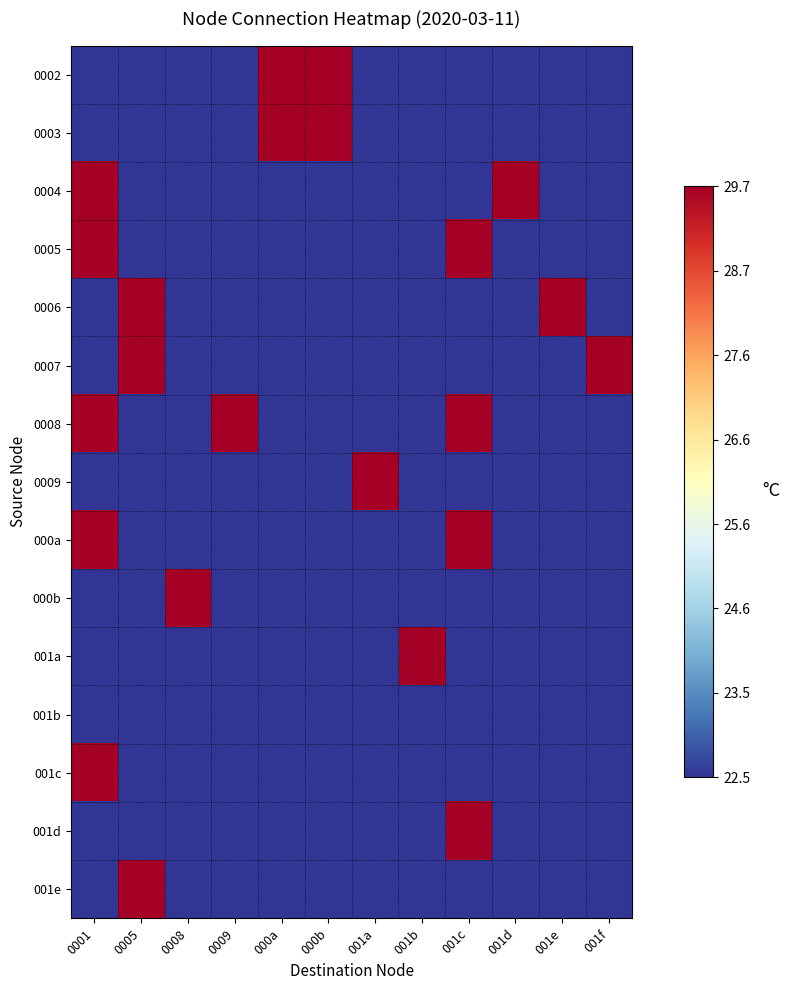

Reading left to right, what are all the values shown in this chart?

0002: 0001=22.5	0005=22.5	0008=22.5	0009=22.5	000a=29.7	000b=29.7	001a=22.5	001b=22.5	001c=22.5	001d=22.5	001e=22.5	001f=22.5
0003: 0001=22.5	0005=22.5	0008=22.5	0009=22.5	000a=29.7	000b=29.7	001a=22.5	001b=22.5	001c=22.5	001d=22.5	001e=22.5	001f=22.5
0004: 0001=29.7	0005=22.5	0008=22.5	0009=22.5	000a=22.5	000b=22.5	001a=22.5	001b=22.5	001c=22.5	001d=29.7	001e=22.5	001f=22.5
0005: 0001=29.7	0005=22.5	0008=22.5	0009=22.5	000a=22.5	000b=22.5	001a=22.5	001b=22.5	001c=29.7	001d=22.5	001e=22.5	001f=22.5
0006: 0001=22.5	0005=29.7	0008=22.5	0009=22.5	000a=22.5	000b=22.5	001a=22.5	001b=22.5	001c=22.5	001d=22.5	001e=29.7	001f=22.5
0007: 0001=22.5	0005=29.7	0008=22.5	0009=22.5	000a=22.5	000b=22.5	001a=22.5	001b=22.5	001c=22.5	001d=22.5	001e=22.5	001f=29.7
0008: 0001=29.7	0005=22.5	0008=22.5	0009=29.7	000a=22.5	000b=22.5	001a=22.5	001b=22.5	001c=29.7	001d=22.5	001e=22.5	001f=22.5
0009: 0001=22.5	0005=22.5	0008=22.5	0009=22.5	000a=22.5	000b=22.5	001a=29.7	001b=22.5	001c=22.5	001d=22.5	001e=22.5	001f=22.5
000a: 0001=29.7	0005=22.5	0008=22.5	0009=22.5	000a=22.5	000b=22.5	001a=22.5	001b=22.5	001c=29.7	001d=22.5	001e=22.5	001f=22.5
000b: 0001=22.5	0005=22.5	0008=29.7	0009=22.5	000a=22.5	000b=22.5	001a=22.5	001b=22.5	001c=22.5	001d=22.5	001e=22.5	001f=22.5
001a: 0001=22.5	0005=22.5	0008=22.5	0009=22.5	000a=22.5	000b=22.5	001a=22.5	001b=29.7	001c=22.5	001d=22.5	001e=22.5	001f=22.5
001b: 0001=22.5	0005=22.5	0008=22.5	0009=22.5	000a=22.5	000b=22.5	001a=22.5	001b=22.5	001c=22.5	001d=22.5	001e=22.5	001f=22.5
001c: 0001=29.7	0005=22.5	0008=22.5	0009=22.5	000a=22.5	000b=22.5	001a=22.5	001b=22.5	001c=22.5	001d=22.5	001e=22.5	001f=22.5
001d: 0001=22.5	0005=22.5	0008=22.5	0009=22.5	000a=22.5	000b=22.5	001a=22.5	001b=22.5	001c=29.7	001d=22.5	001e=22.5	001f=22.5
001e: 0001=22.5	0005=29.7	0008=22.5	0009=22.5	000a=22.5	000b=22.5	001a=22.5	001b=22.5	001c=22.5	001d=22.5	001e=22.5	001f=22.5